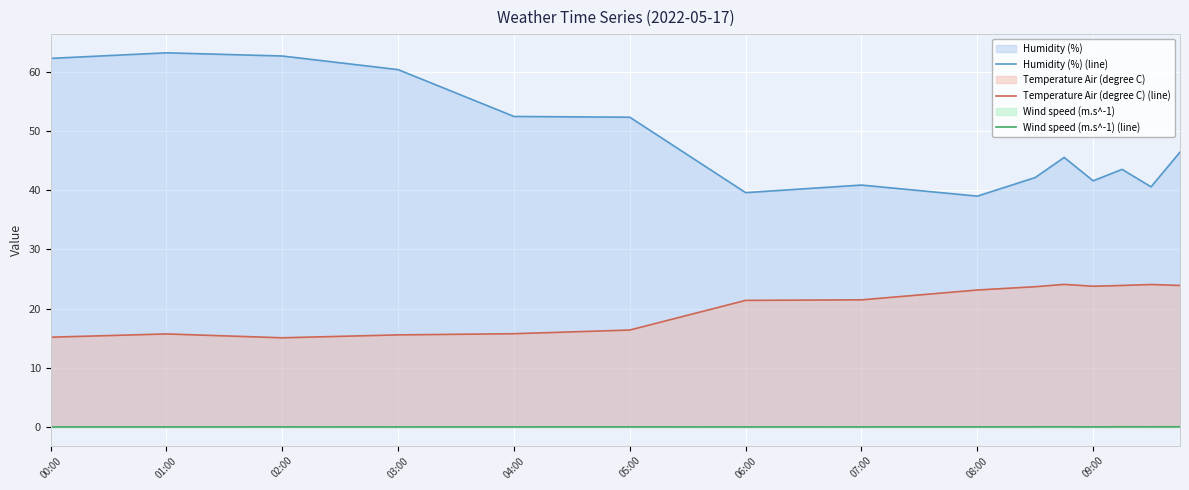

Rank the series by their maximum value, from highest to lowest.

Humidity (%) (line), Temperature Air (degree C) (line), Wind speed (m.s^-1) (line)